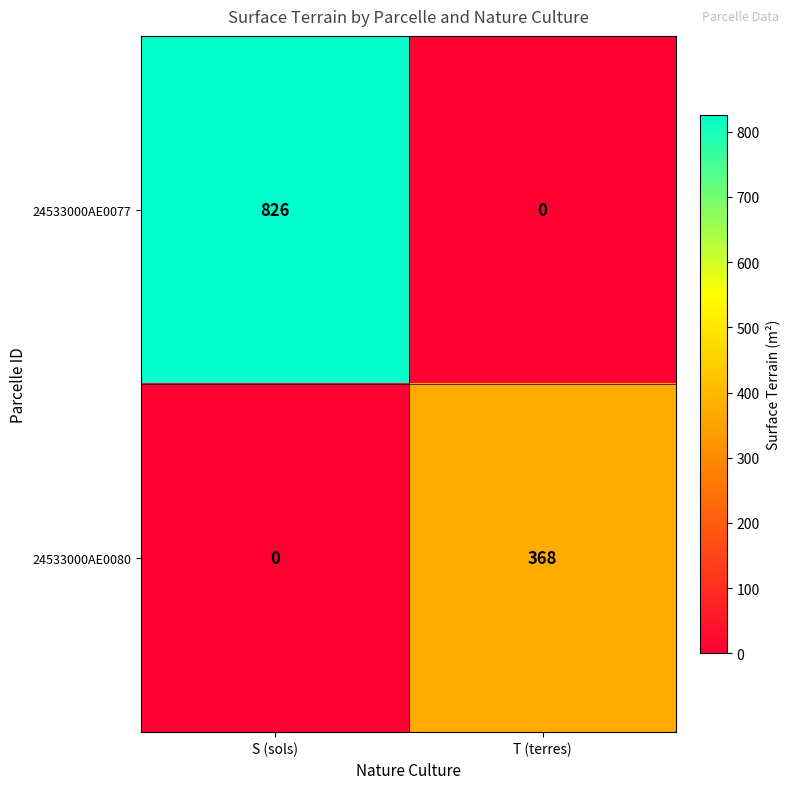

Is it true that 24533000AE0080 equals 0 at S (sols)?

True